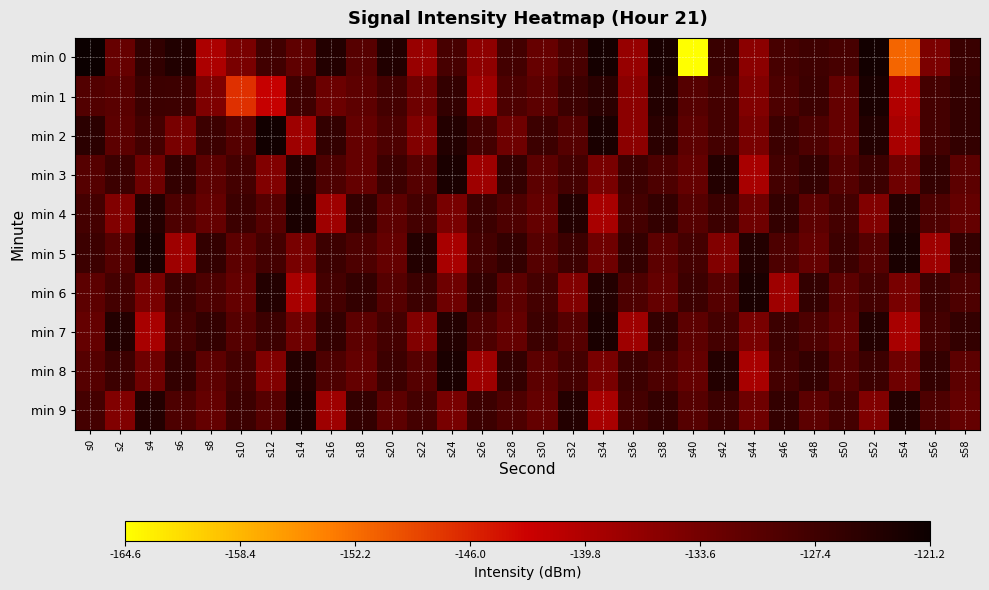

What is the difference between the highest and lowest values at s4?

16.0